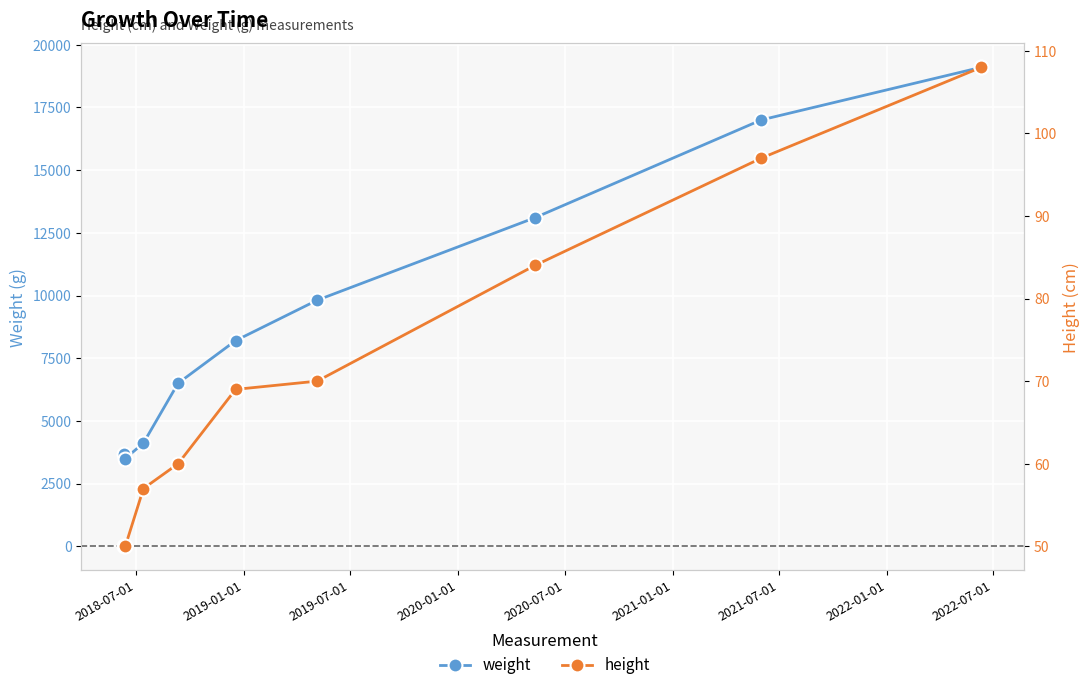

True or false: weight and height intersect in this chart.

False